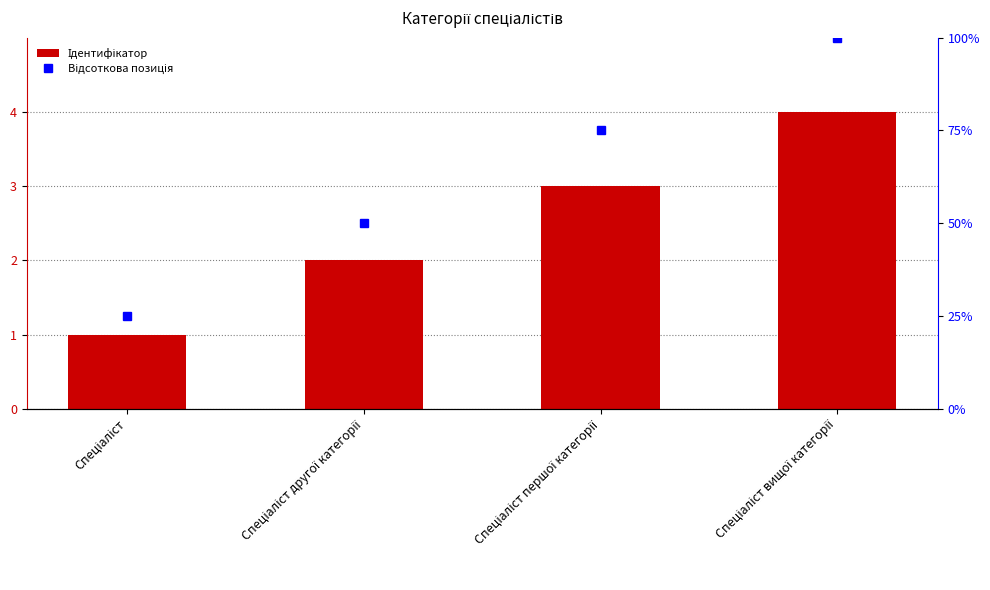

What is the sum of all Відсоткова позиція values?

250